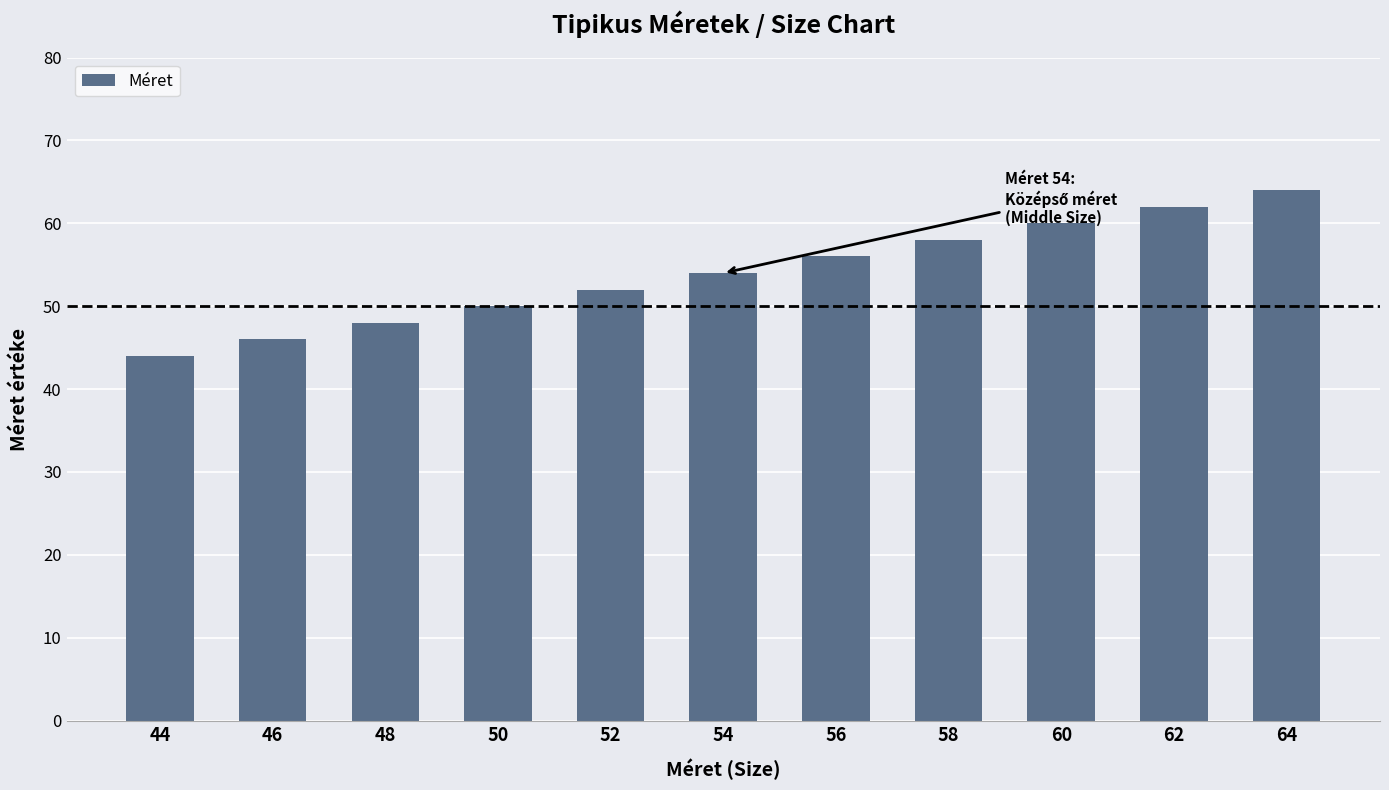

Which has a higher value, 54 or 64?

64